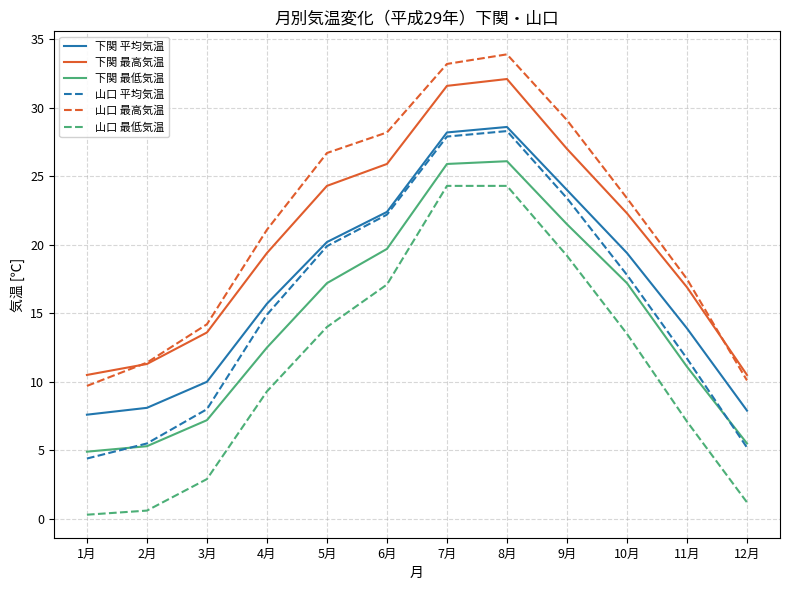

How many interior local peaks does the 山口 平均気温 series have?

1